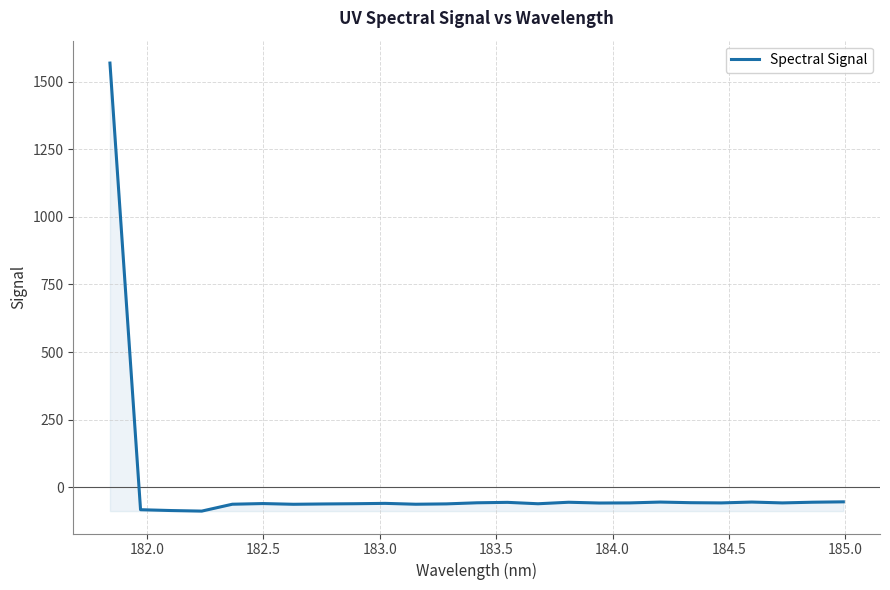

What is the maximum value shown in the chart?

1568.5